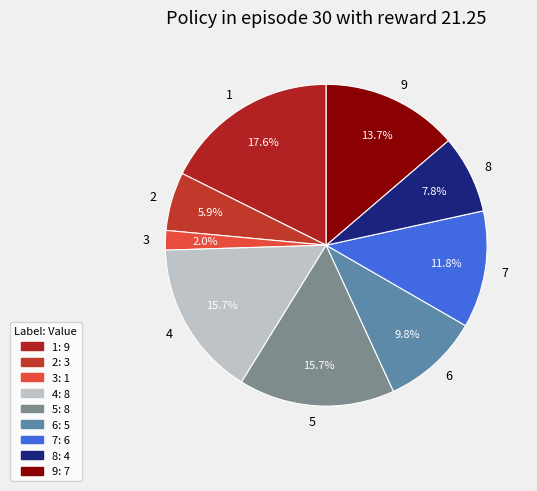

Is there any slice that represents more than half of the pie?

No